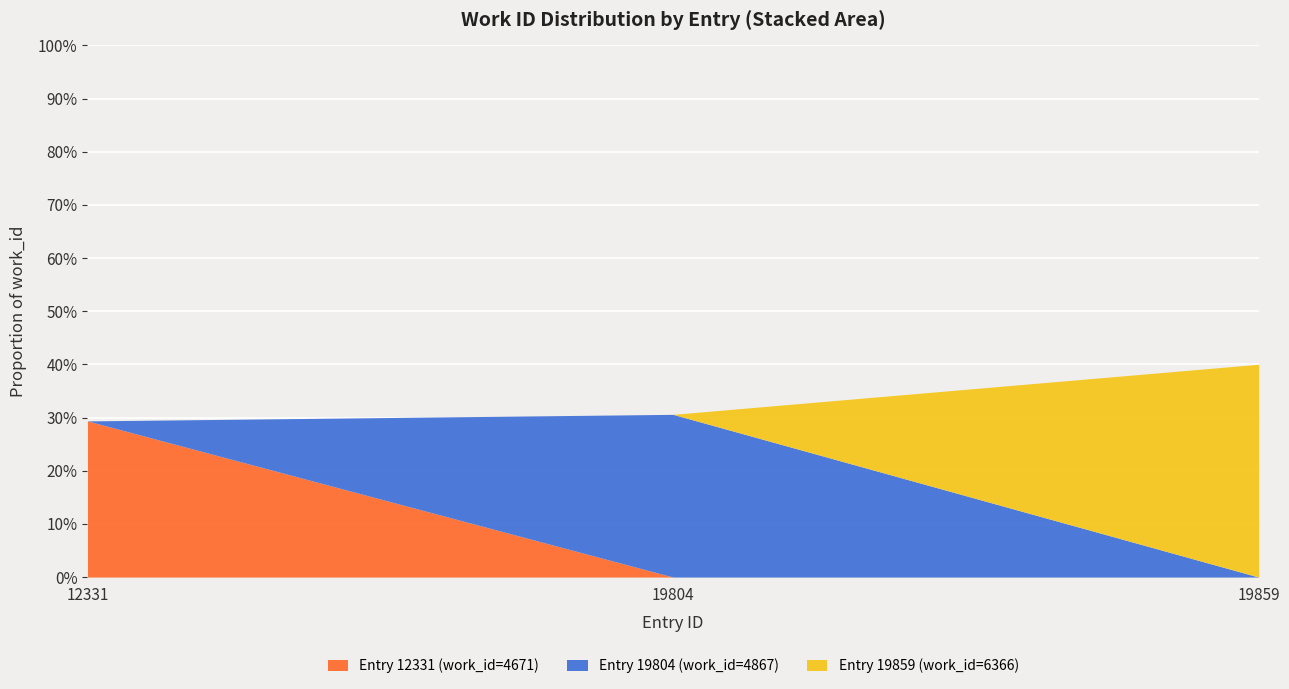

At which label is the value closest to 0?

12331